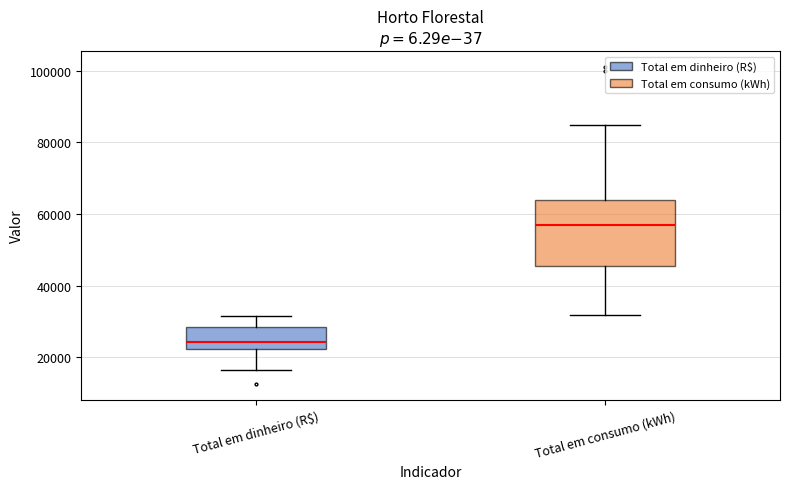

Reading left to right, read every box against the y-axis: the position of its median line, the range the box covers, and the ends of its whiskers. The values are not printed on the chart, so give them approximately, as read against the axis.

Total em dinheiro (R$): median 24000, box 22000 to 28000, whiskers 16000 to 32000
Total em consumo (kWh): median 58000, box 46000 to 64000, whiskers 32000 to 84000